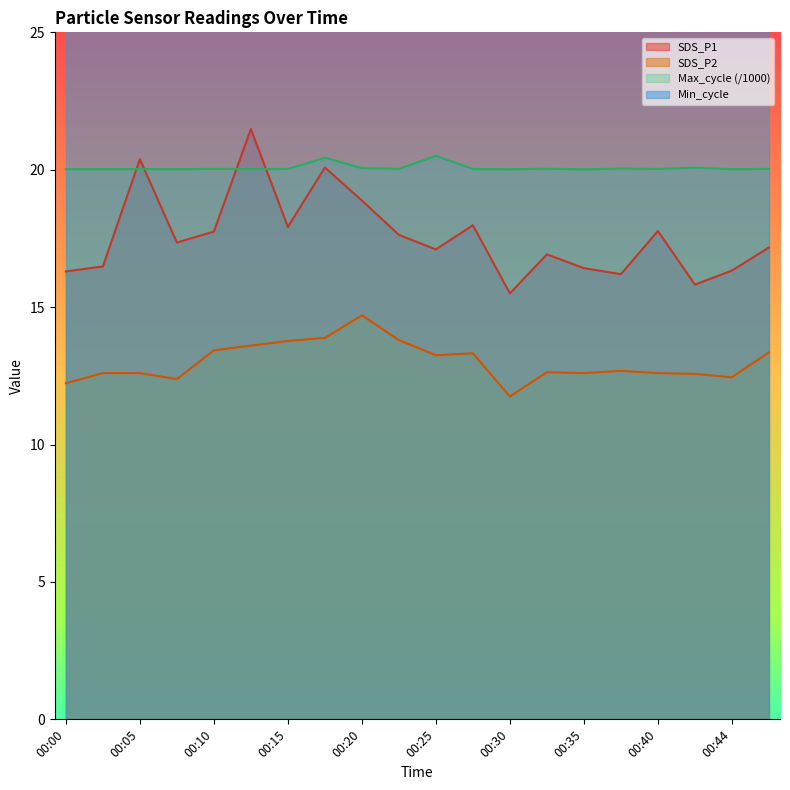

True or false: SDS_P2 and Max_cycle cross at least once.

False